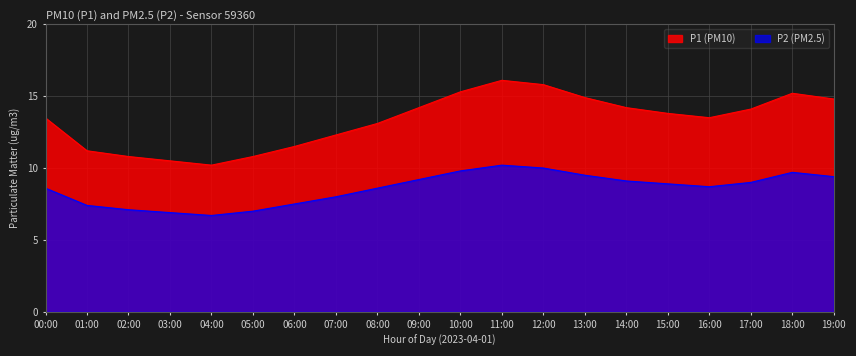

Which series has the largest range (max minus min)?

P1 (PM10)